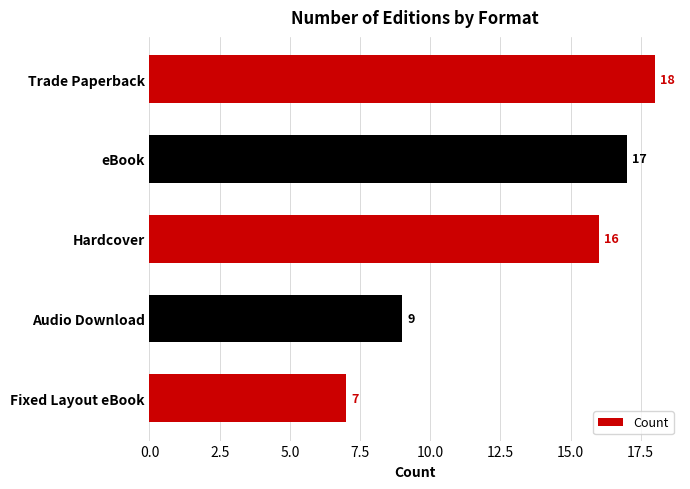

The chart shows a value of 18 at Trade Paperback. True or false?

True